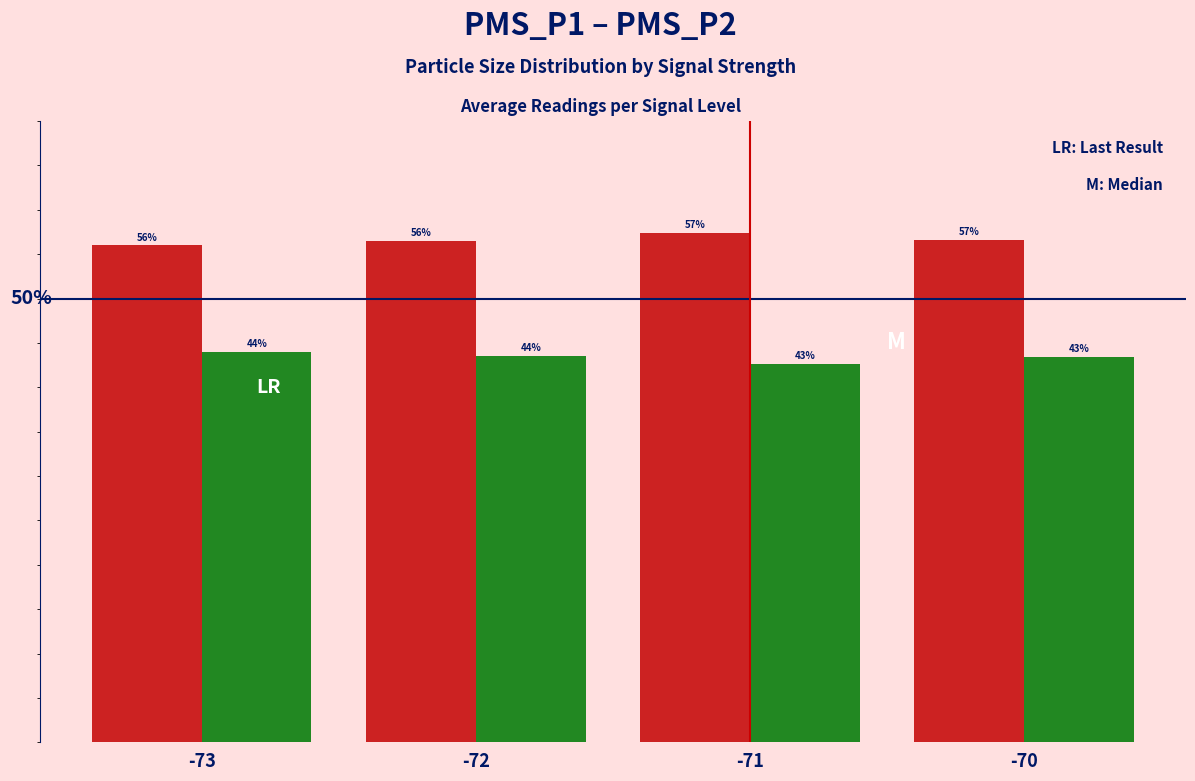

Are the bars grouped side by side (vs. stacked)?

Yes